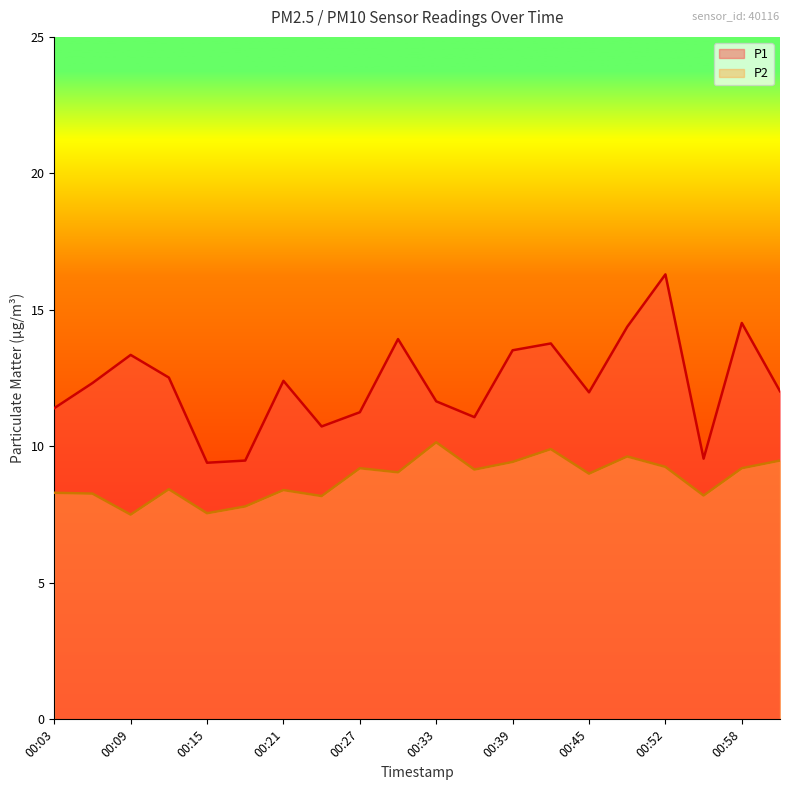

Which series has the largest total across all categories?

P1